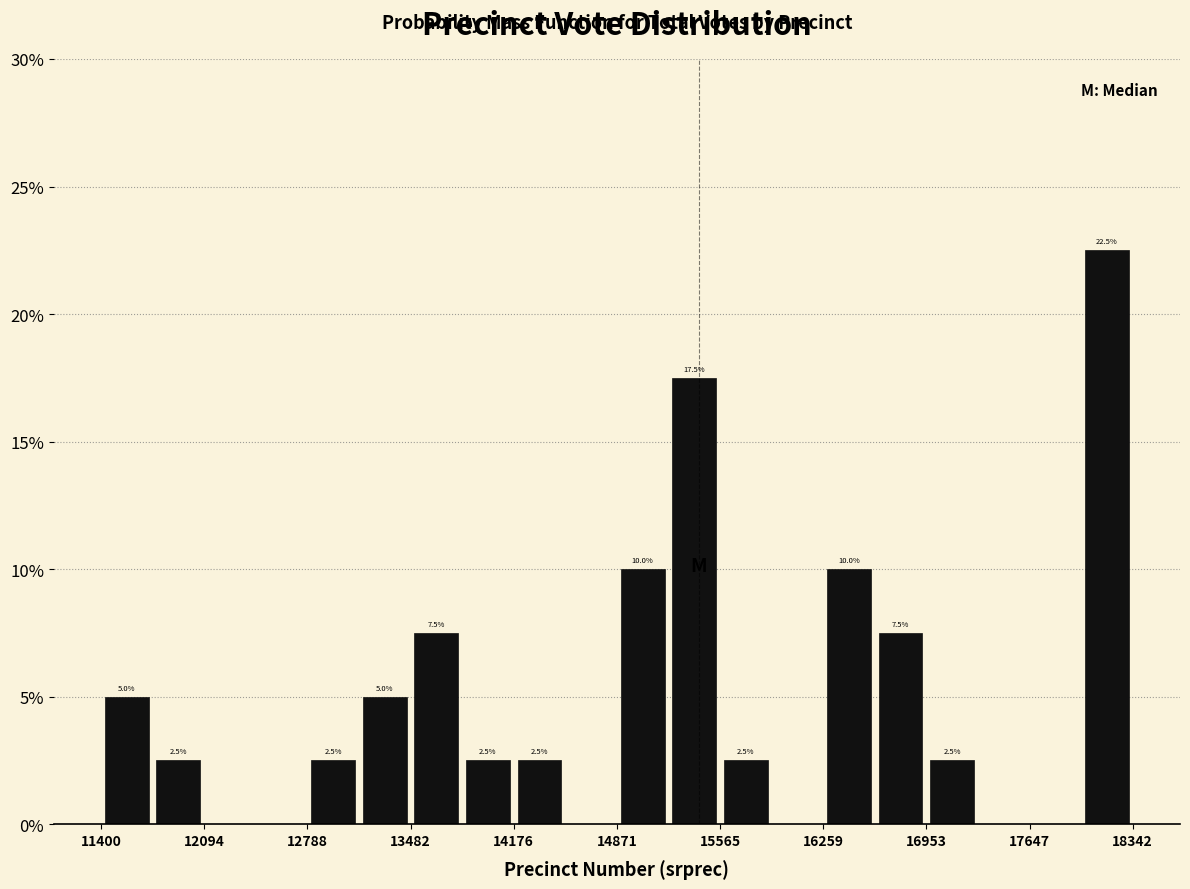

Around what value on the x-axis is the tallest bar? Give the approximate position of its centre, as read against the axis.

18200